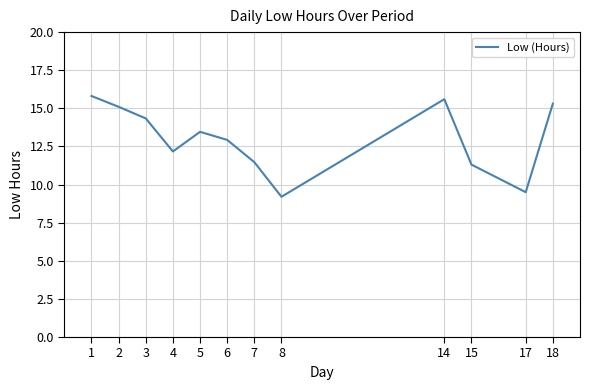

At which category does the chart reach its peak across all series?

1